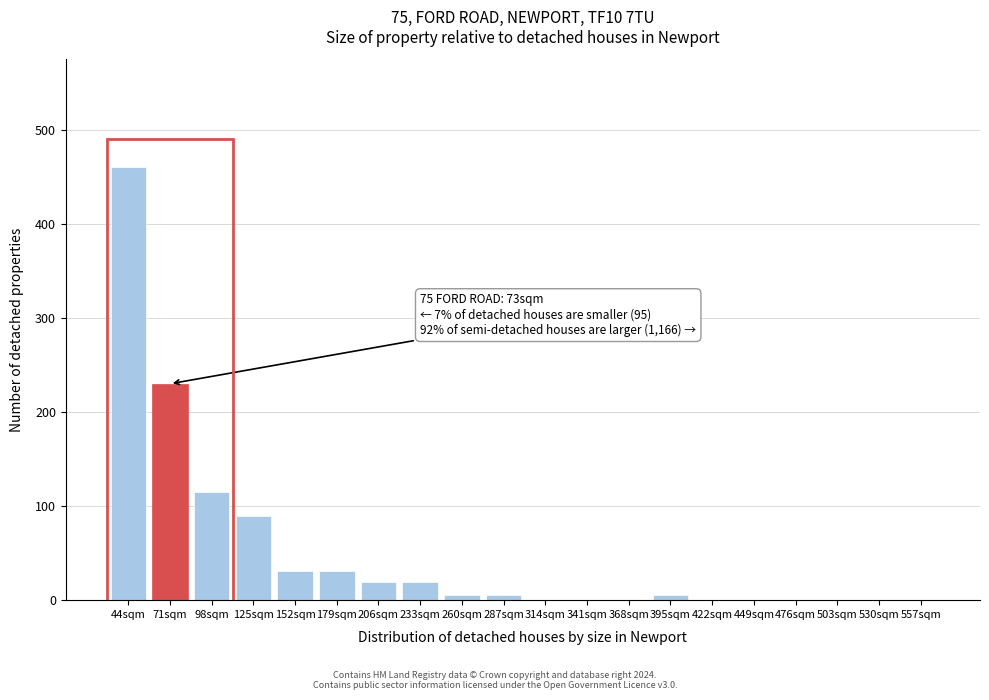

Reading left to right, what are all the values shown in this chart?

44sqm=460	71sqm=230	98sqm=115	125sqm=89	152sqm=31	179sqm=31	206sqm=19	233sqm=19	260sqm=6	287sqm=6	314sqm=0	341sqm=0	368sqm=0	395sqm=6	422sqm=0	449sqm=0	476sqm=0	503sqm=0	530sqm=0	557sqm=0